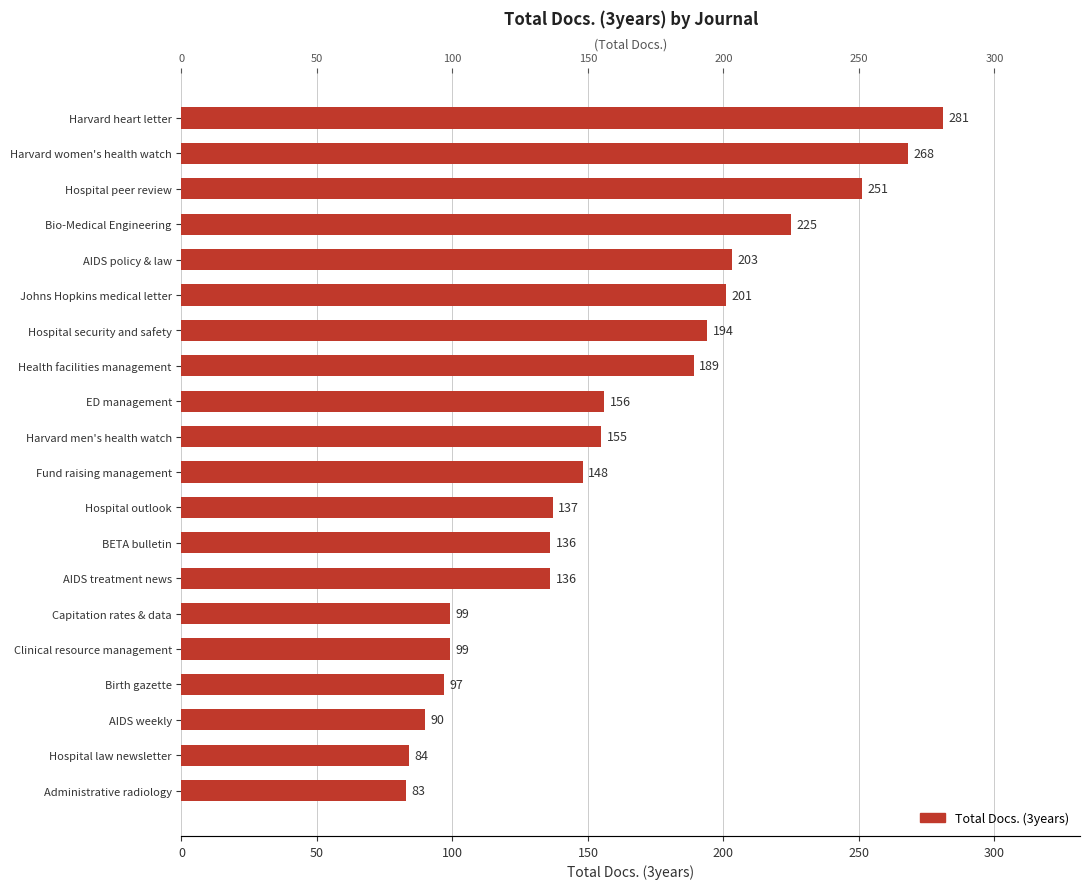

How many series are shown in this chart?

1